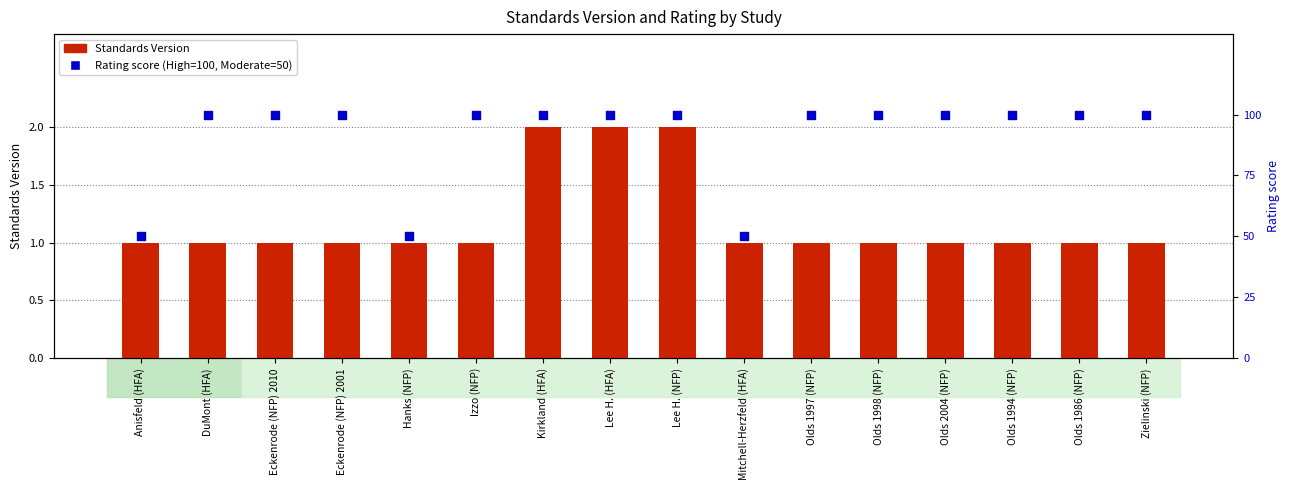

Which series has the largest total across all categories?

Rating score